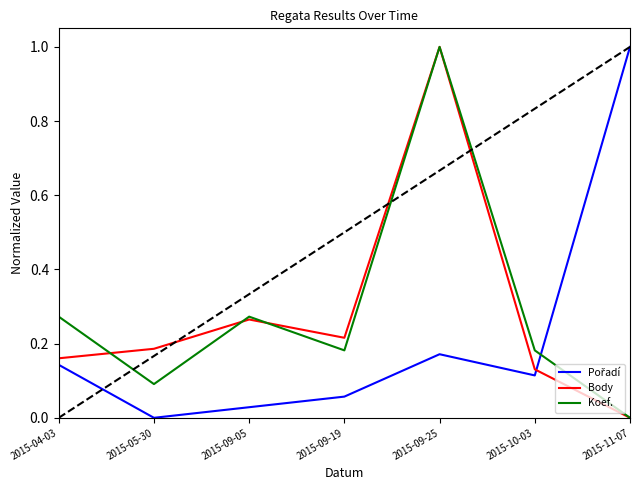

The Body series shows 0.2 at 2015-10-03. True or false?

False